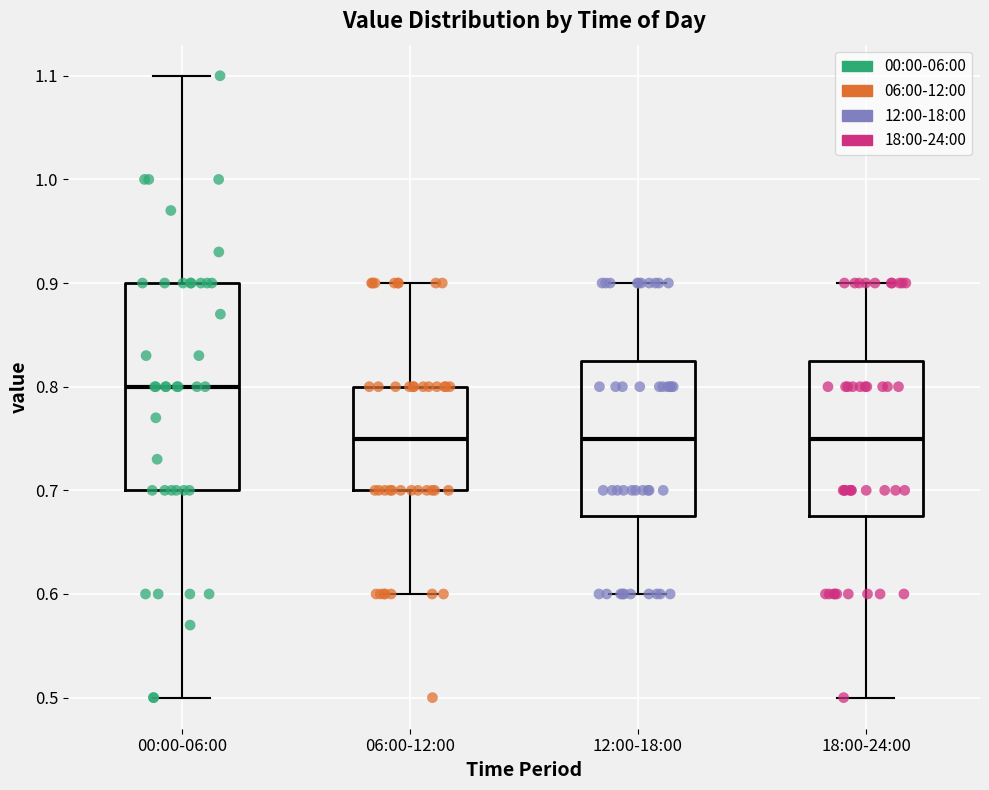

Which box is the tallest, from its lower edge to its upper edge?

00:00-06:00